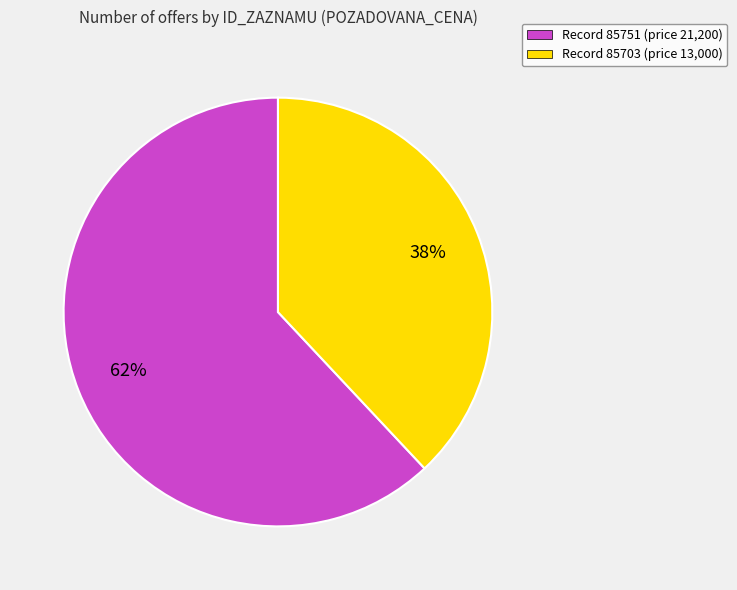

Is it true that Record 85703 (price 13,000) is 51% of the pie?

False